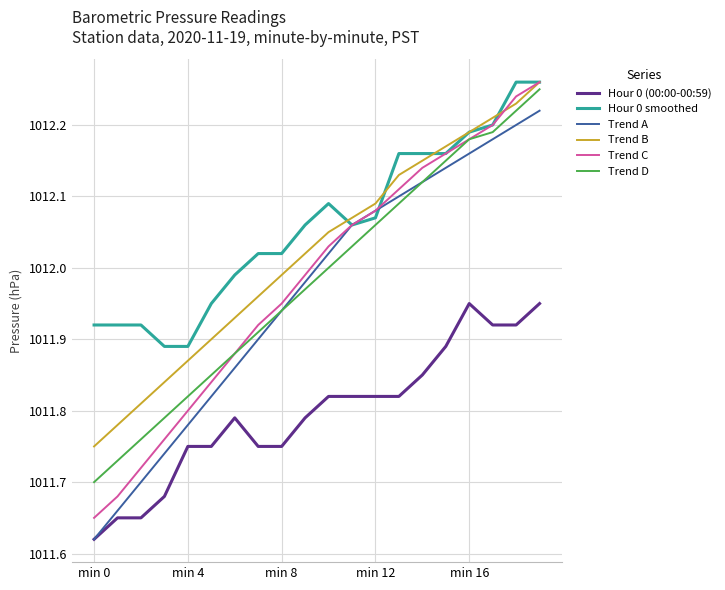

Is this an area chart (filled region under the line)?

No